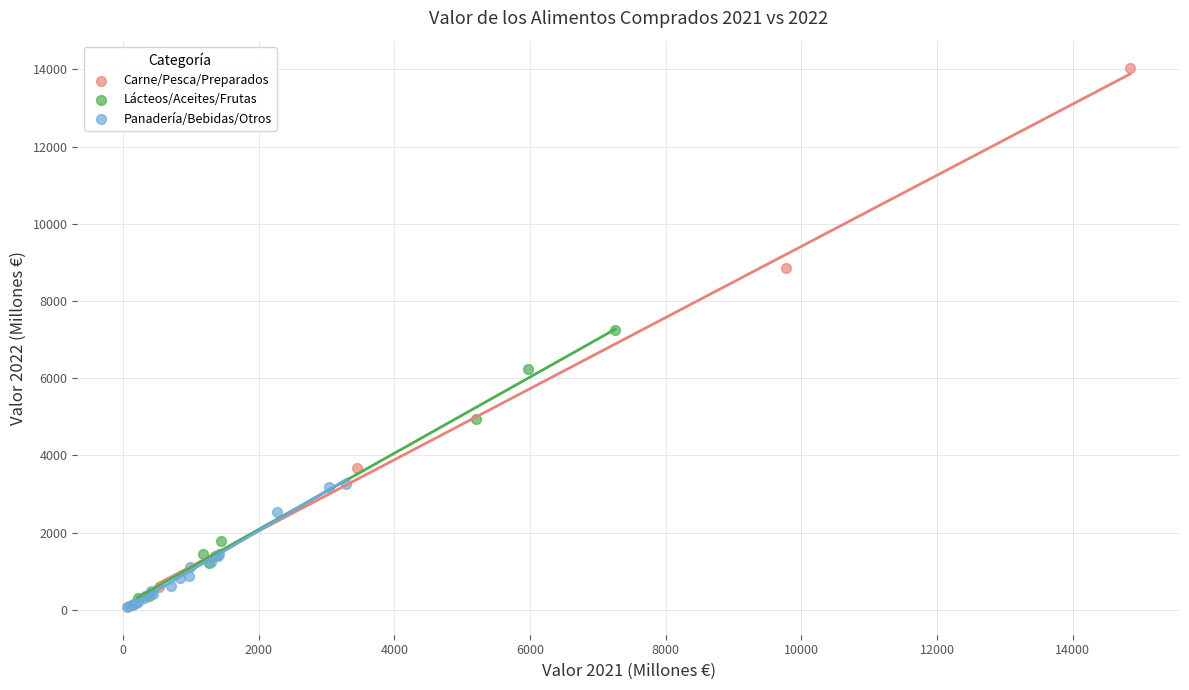

Which series reaches the maximum Y coordinate?

Carne/Pesca/Preparados